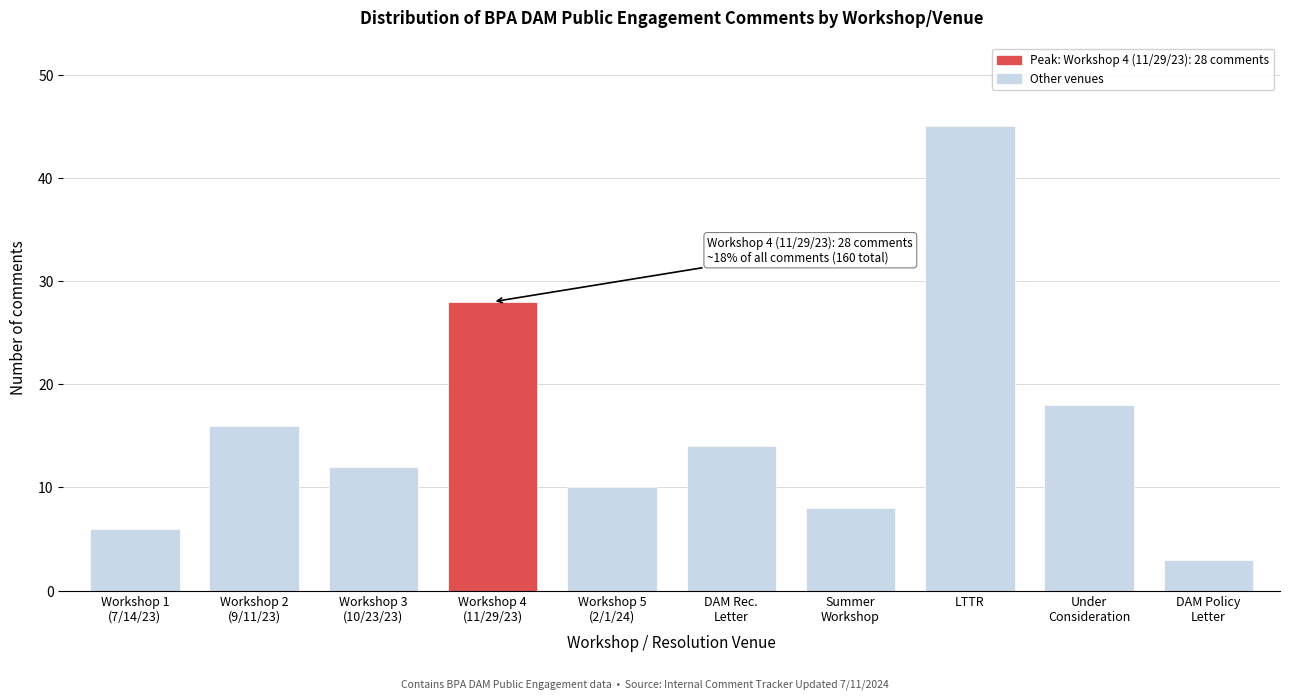

Reading left to right, list all the values displayed in this chart.

6	16	12	28	10	14	8	45	18	3